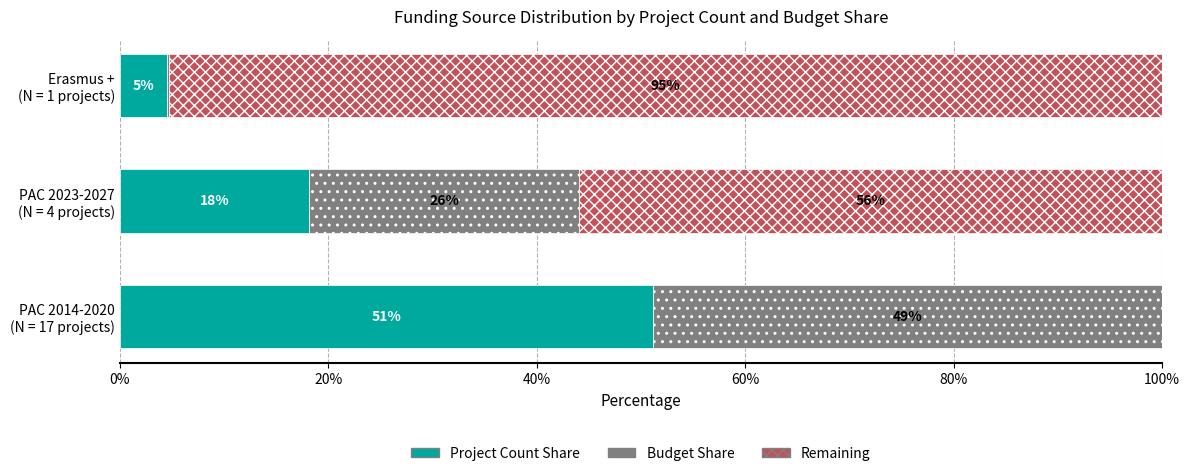

What is the maximum value for Project Count Share?

51.1